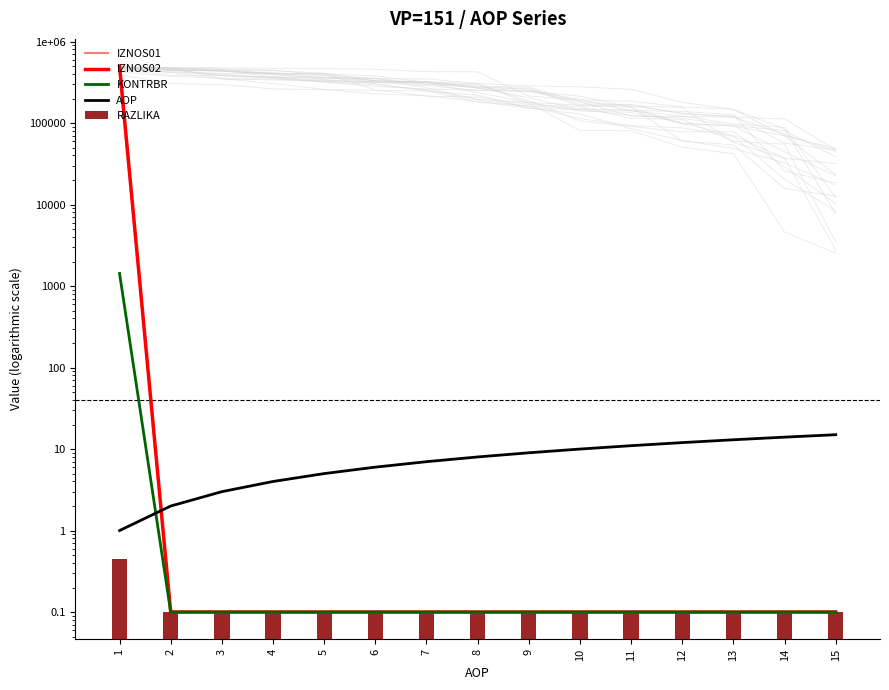

Rank the series by their maximum value, from highest to lowest.

IZNOS02, IZNOS01, KONTRBR, AOP